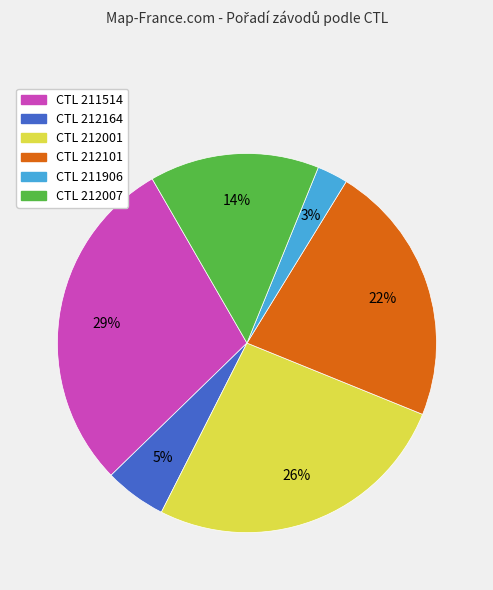

To the nearest percent, what is the average slice percentage?

17%